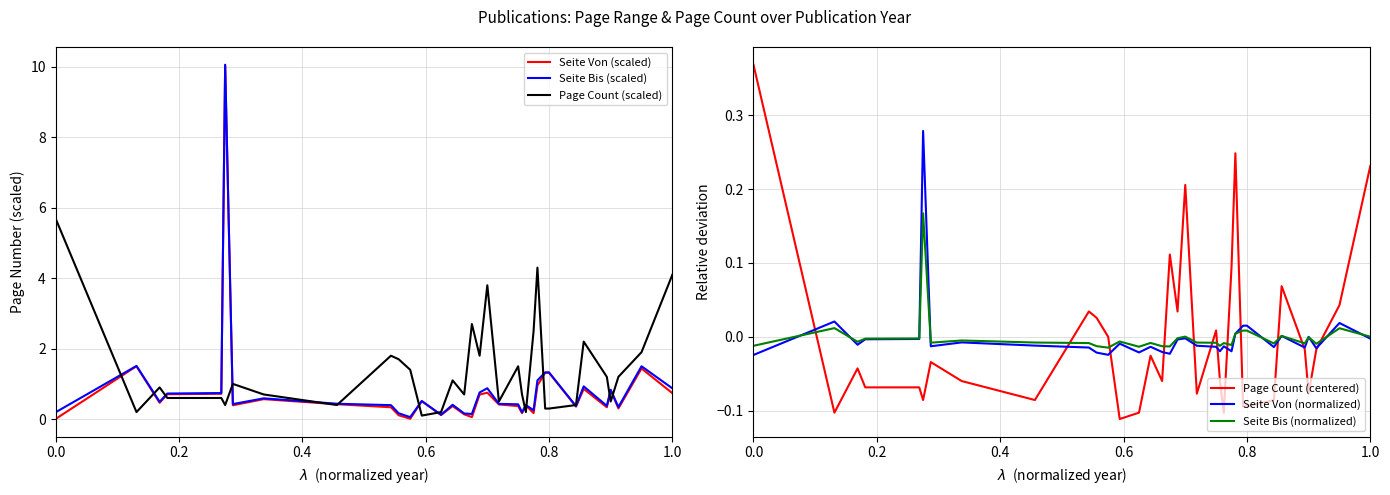

What is the maximum value for Seite Von (scaled)?

10.0